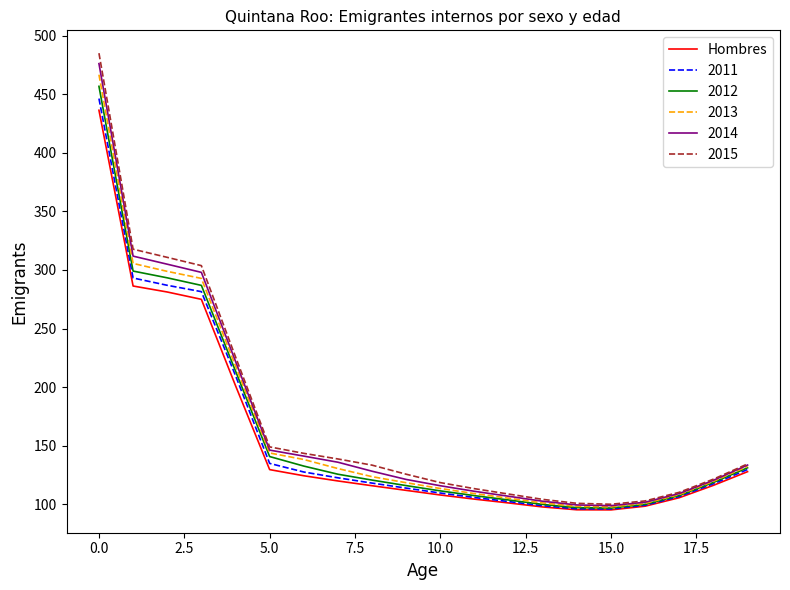

What is the highest value of the Hombres series?

436.4